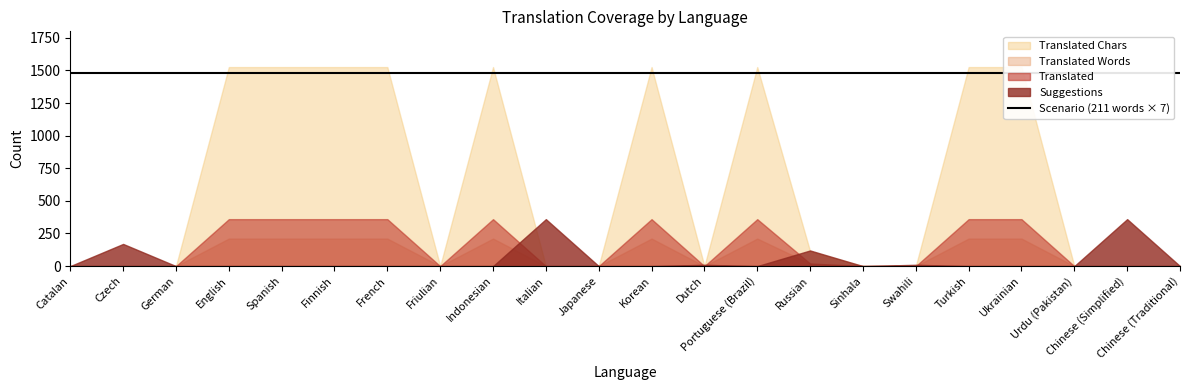

At which category is the sum across all series the highest?

English